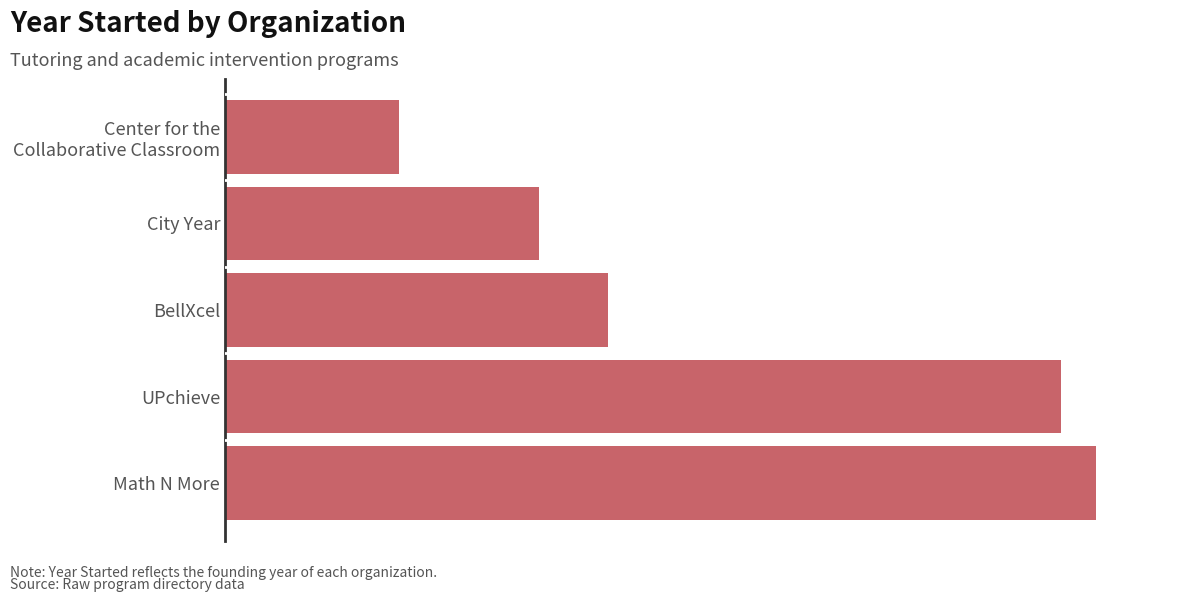

What is the difference between the maximum and minimum values?

40